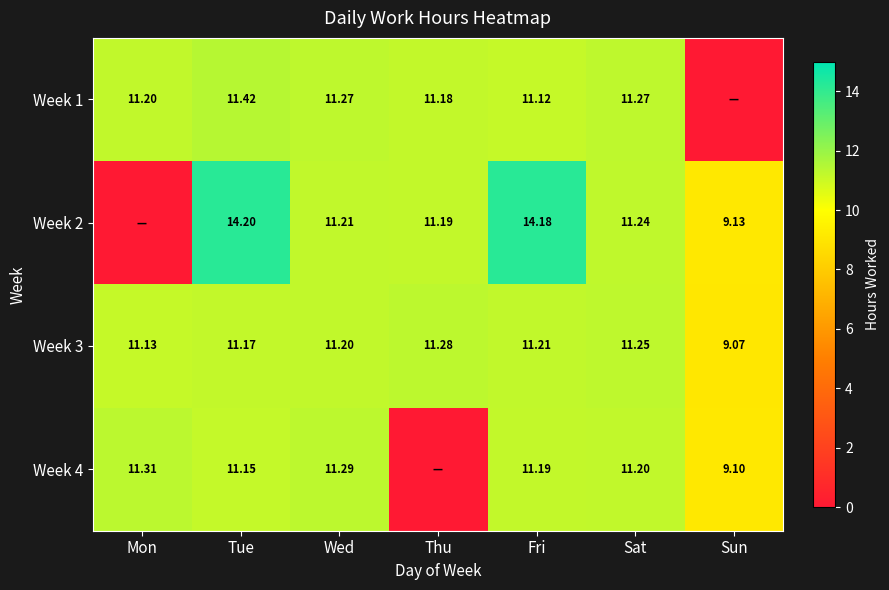

Is the value of Week 3 at Sun greater than the value of Week 4 at Wed?

No